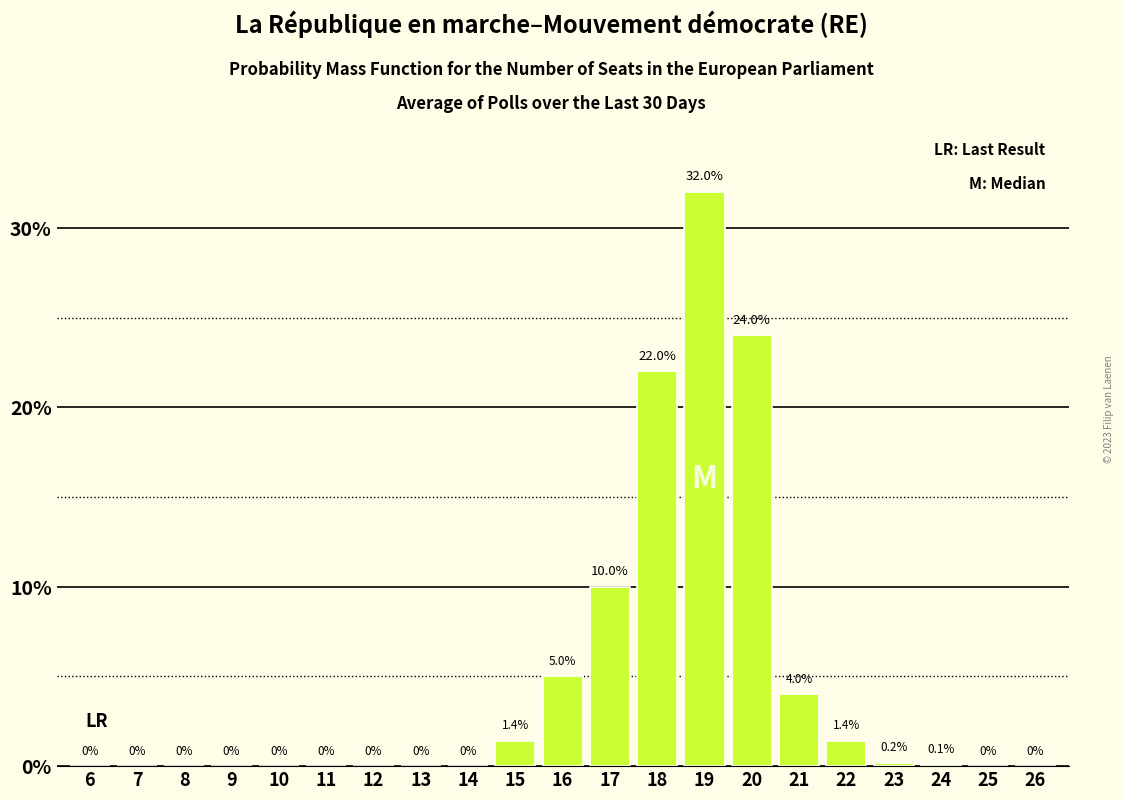

Reading left to right, transcribe all the data shown in this chart.

6=0.0	7=0.0	8=0.0	9=0.0	10=0.0	11=0.0	12=0.0	13=0.0	14=0.0	15=1.4	16=5.0	17=10.0	18=22.0	19=32.0	20=24.0	21=4.0	22=1.4	23=0.2	24=0.1	25=0.0	26=0.0